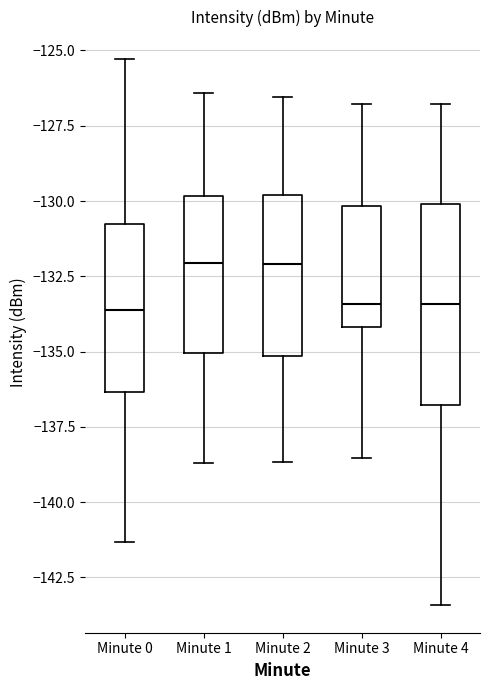

Comparing the boxes themselves (not the whiskers), which one is the tallest?

Minute 4